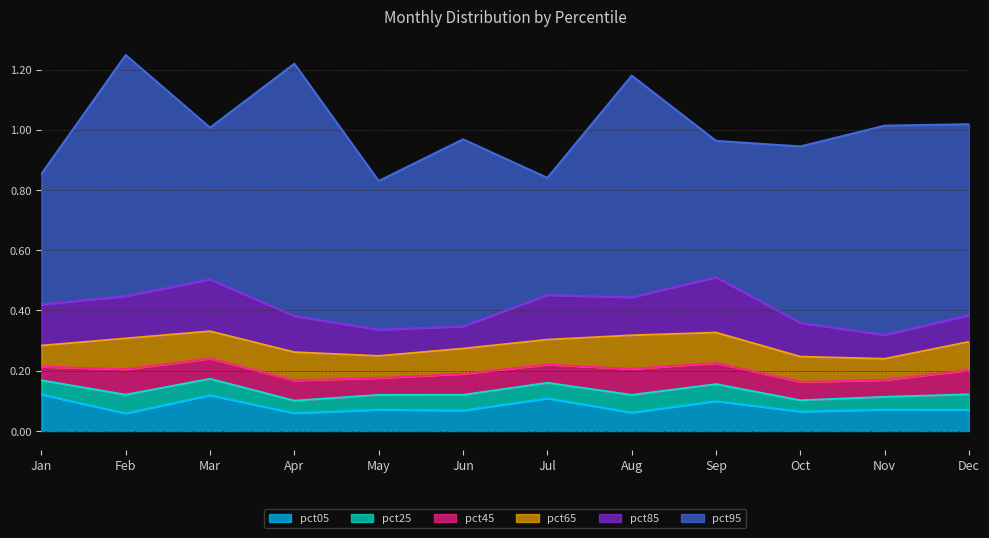

At which category does pct45 reach its first local valley?

Mar